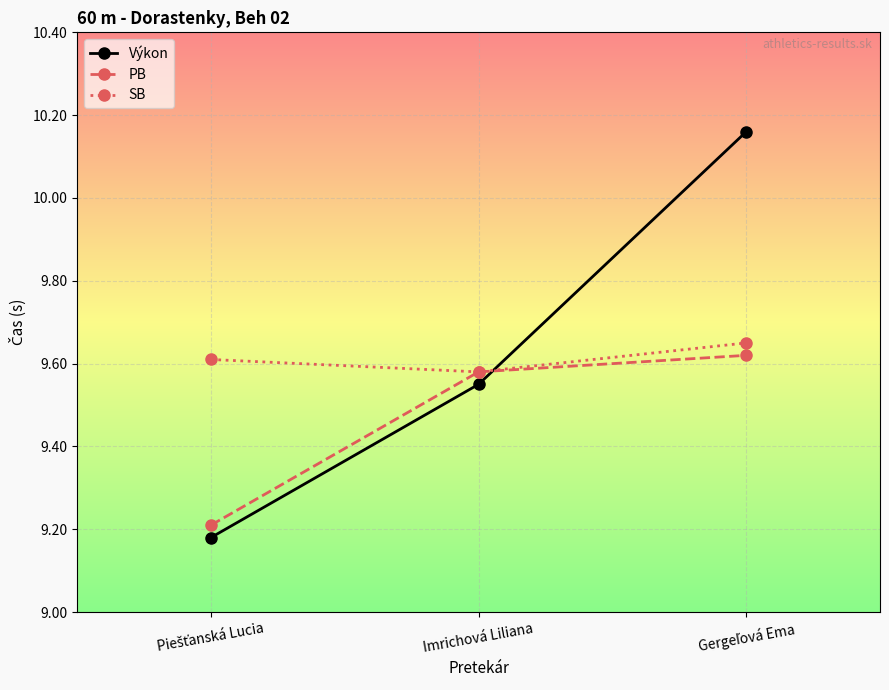

What is the label of the 2nd point from the left?

Imrichová Liliana